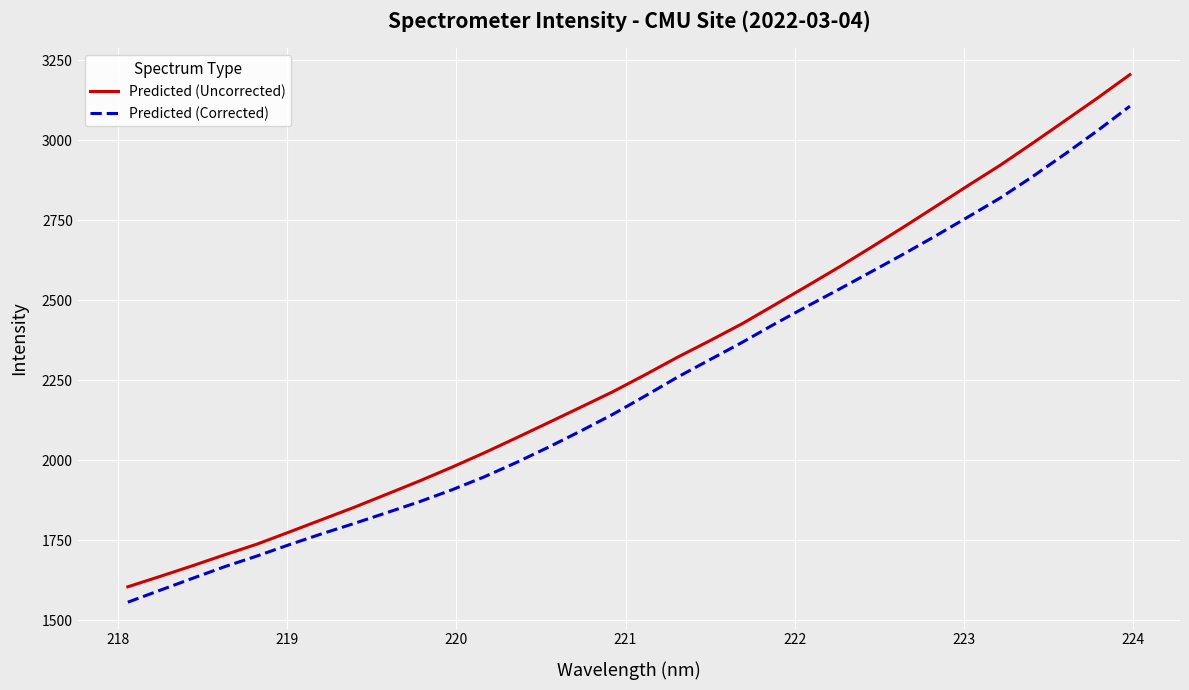

Rank the series by their maximum value, from lowest to highest.

Predicted (Corrected), Predicted (Uncorrected)